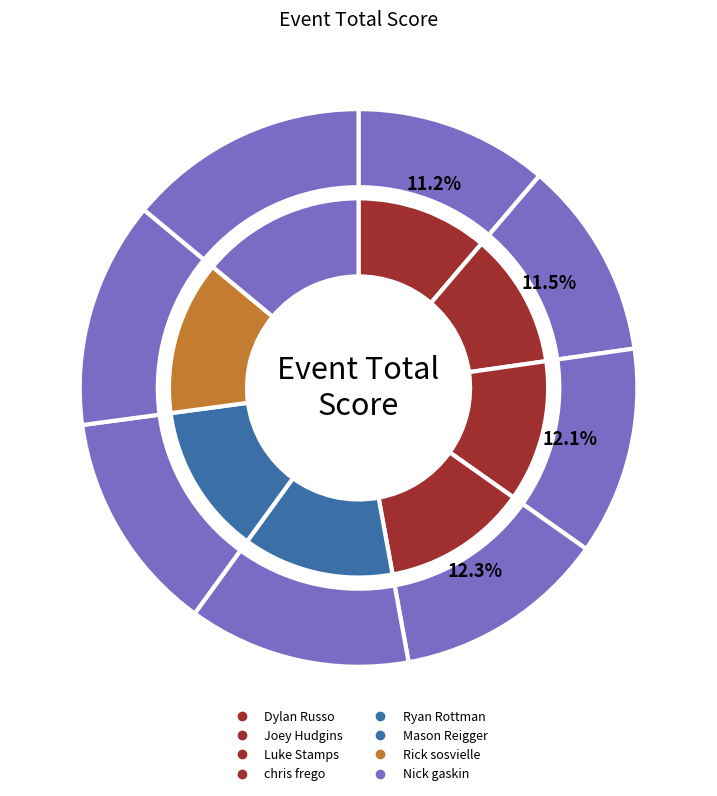

Does any single category account for the majority?

No